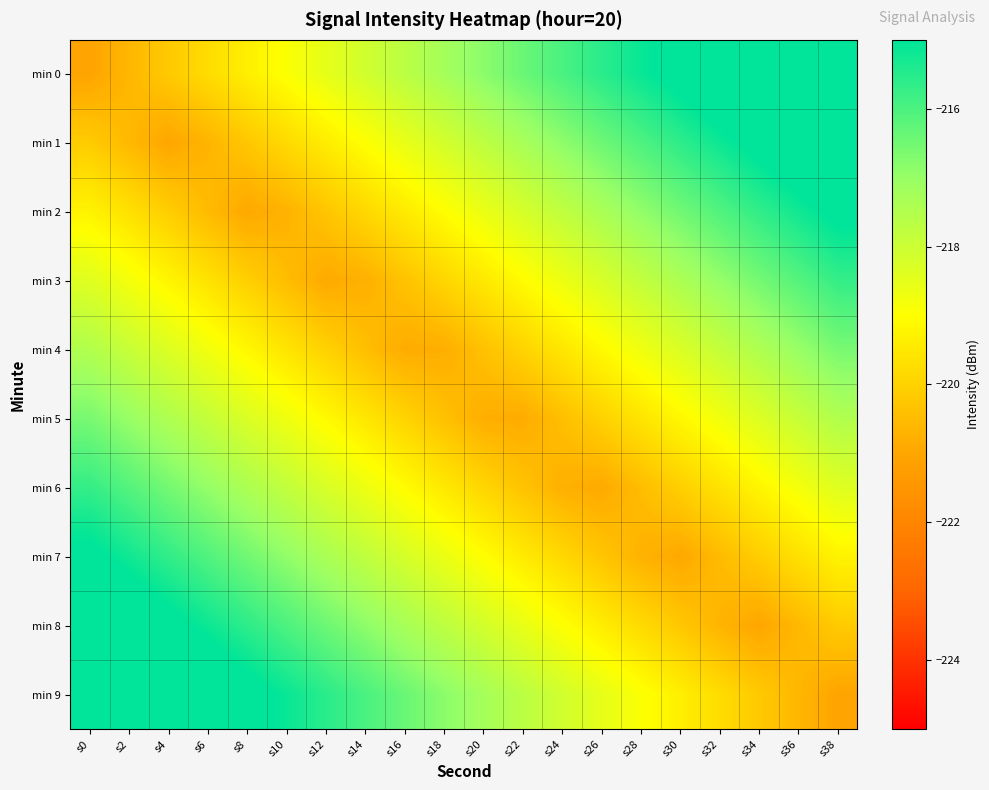

Reading right to left, list all the values displayed in this chart.

min 0: s38=-213.0	s36=-213.5	s34=-213.9	s32=-214.3	s30=-214.7	s28=-215.1	s26=-215.6	s24=-216.0	s22=-216.4	s20=-216.8	s18=-217.2	s16=-217.7	s14=-218.1	s12=-218.5	s10=-218.9	s8=-219.3	s6=-219.8	s4=-220.2	s2=-220.6	s0=-221.0
min 1: s38=-213.9	s36=-214.3	s34=-214.8	s32=-215.2	s30=-215.6	s28=-216.0	s26=-216.4	s24=-216.9	s22=-217.3	s20=-217.7	s18=-218.1	s16=-218.6	s14=-219.0	s12=-219.4	s10=-219.8	s8=-220.2	s6=-220.7	s4=-221.0	s2=-220.6	s0=-220.1
min 2: s38=-214.8	s36=-215.2	s34=-215.7	s32=-216.1	s30=-216.5	s28=-216.9	s26=-217.3	s24=-217.8	s22=-218.2	s20=-218.6	s18=-219.0	s16=-219.4	s14=-219.9	s12=-220.3	s10=-220.7	s8=-220.9	s6=-220.5	s4=-220.1	s2=-219.7	s0=-219.3
min 3: s38=-215.7	s36=-216.1	s34=-216.5	s32=-217.0	s30=-217.4	s28=-217.8	s26=-218.2	s24=-218.6	s22=-219.1	s20=-219.5	s18=-219.9	s16=-220.3	s14=-220.8	s12=-220.9	s10=-220.5	s8=-220.1	s6=-219.6	s4=-219.2	s2=-218.8	s0=-218.4
min 4: s38=-216.6	s36=-217.0	s34=-217.4	s32=-217.9	s30=-218.3	s28=-218.7	s26=-219.1	s24=-219.5	s22=-220.0	s20=-220.4	s18=-220.8	s16=-220.8	s14=-220.4	s12=-220.0	s10=-219.6	s8=-219.2	s6=-218.7	s4=-218.3	s2=-217.9	s0=-217.5
min 5: s38=-217.5	s36=-217.9	s34=-218.3	s32=-218.7	s30=-219.2	s28=-219.6	s26=-220.0	s24=-220.4	s22=-220.8	s20=-220.8	s18=-220.4	s16=-220.0	s14=-219.5	s12=-219.1	s10=-218.7	s8=-218.3	s6=-217.9	s4=-217.4	s2=-217.0	s0=-216.6
min 6: s38=-218.4	s36=-218.8	s34=-219.2	s32=-219.6	s30=-220.1	s28=-220.5	s26=-220.9	s24=-220.8	s22=-220.3	s20=-219.9	s18=-219.5	s16=-219.1	s14=-218.6	s12=-218.2	s10=-217.8	s8=-217.4	s6=-217.0	s4=-216.5	s2=-216.1	s0=-215.7
min 7: s38=-219.3	s36=-219.7	s34=-220.1	s32=-220.5	s30=-220.9	s28=-220.7	s26=-220.3	s24=-219.9	s22=-219.4	s20=-219.0	s18=-218.6	s16=-218.2	s14=-217.8	s12=-217.3	s10=-216.9	s8=-216.5	s6=-216.1	s4=-215.7	s2=-215.2	s0=-214.8
min 8: s38=-220.1	s36=-220.6	s34=-221.0	s32=-220.7	s30=-220.2	s28=-219.8	s26=-219.4	s24=-219.0	s22=-218.6	s20=-218.1	s18=-217.7	s16=-217.3	s14=-216.9	s12=-216.4	s10=-216.0	s8=-215.6	s6=-215.2	s4=-214.8	s2=-214.3	s0=-213.9
min 9: s38=-221.0	s36=-220.6	s34=-220.2	s32=-219.8	s30=-219.3	s28=-218.9	s26=-218.5	s24=-218.1	s22=-217.7	s20=-217.2	s18=-216.8	s16=-216.4	s14=-216.0	s12=-215.6	s10=-215.1	s8=-214.7	s6=-214.3	s4=-213.9	s2=-213.5	s0=-213.0